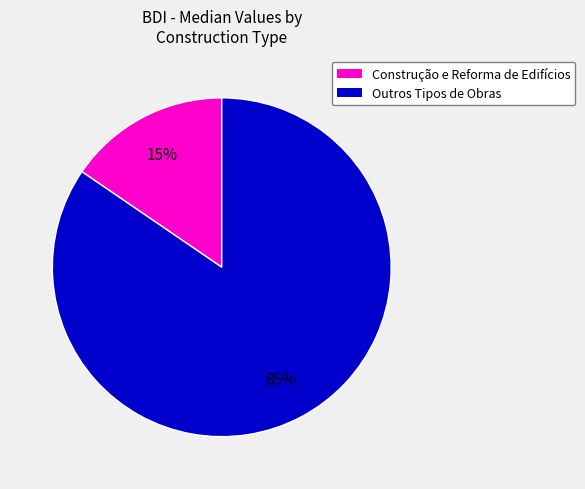

To the nearest percent, what is the average slice percentage?

50%